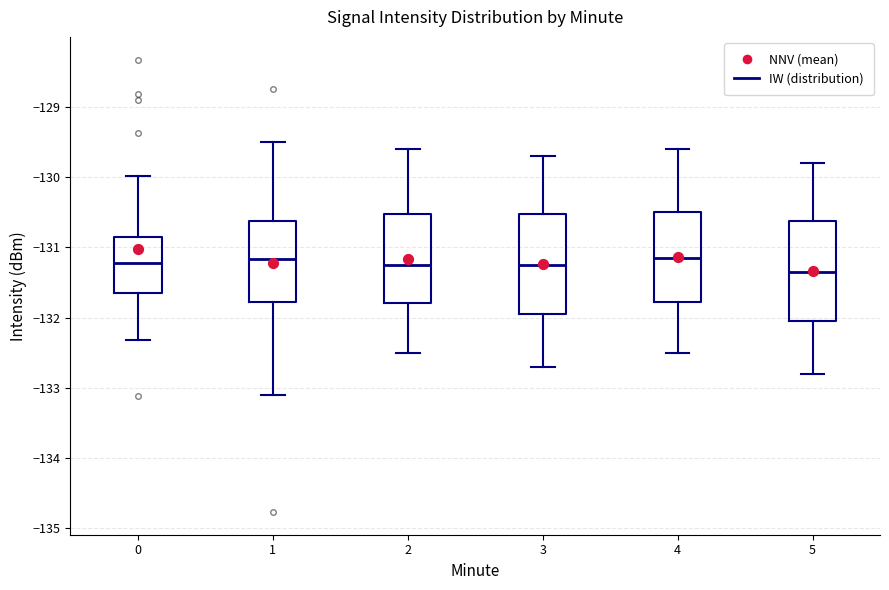

Which box has the lowest median line?

5